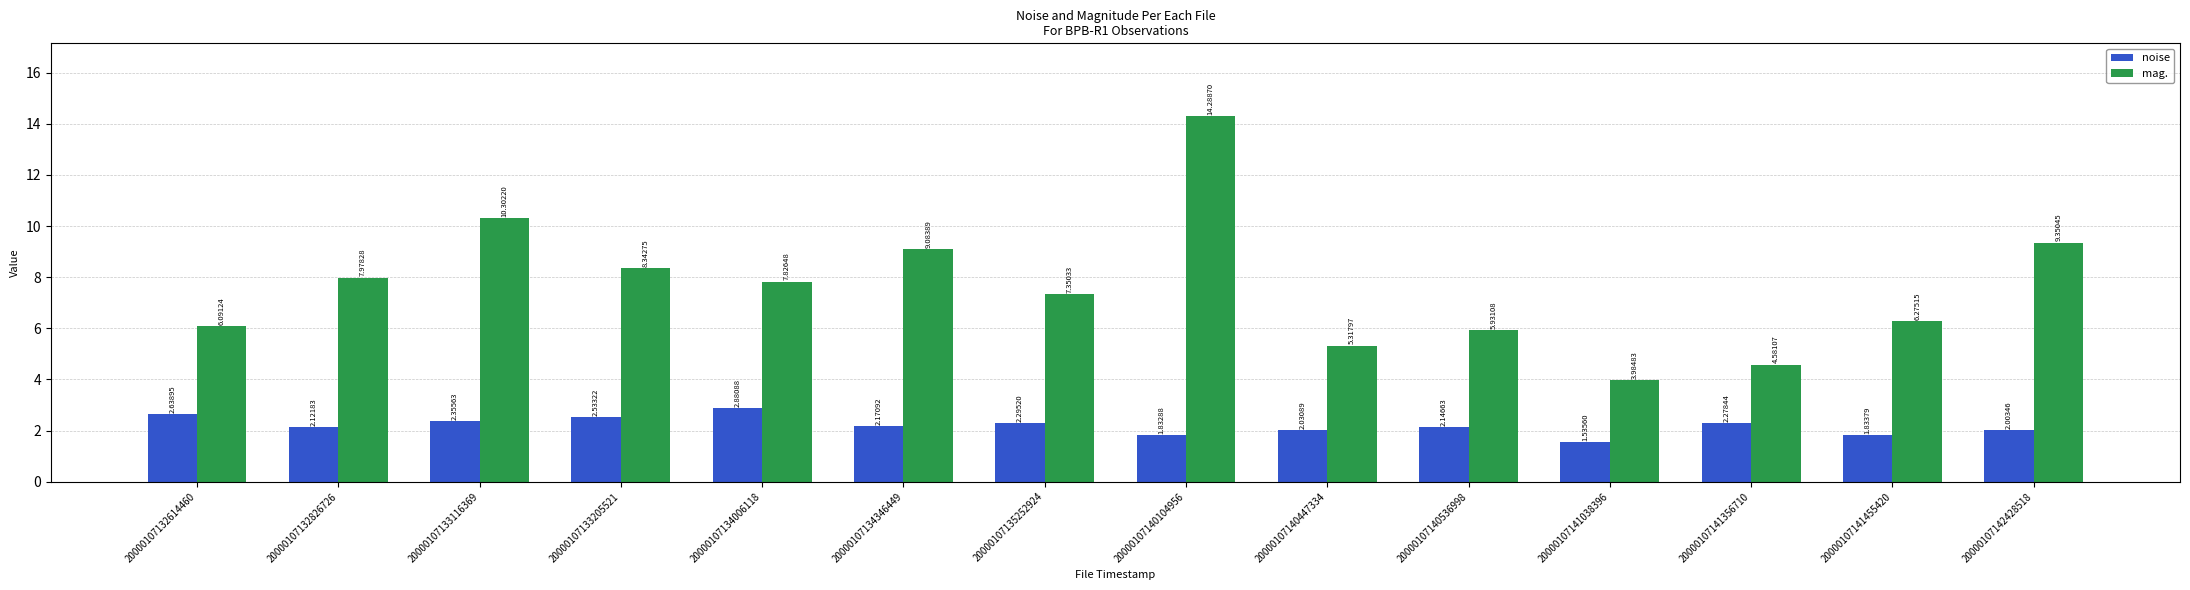

Rank the series by their average value, from highest to lowest.

mag., noise